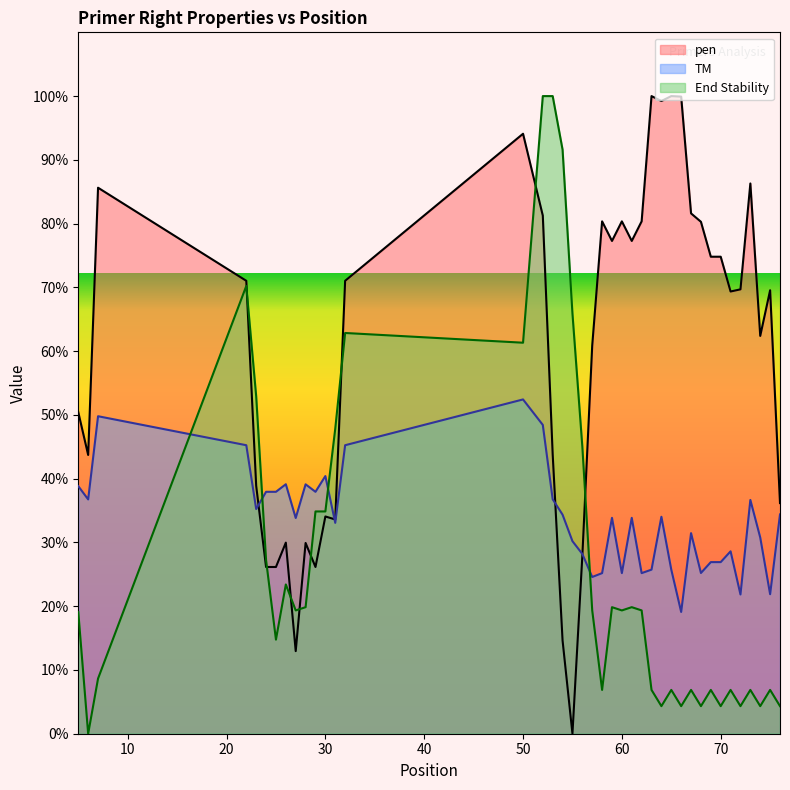

The pen series shows 81.3 at 52. True or false?

True